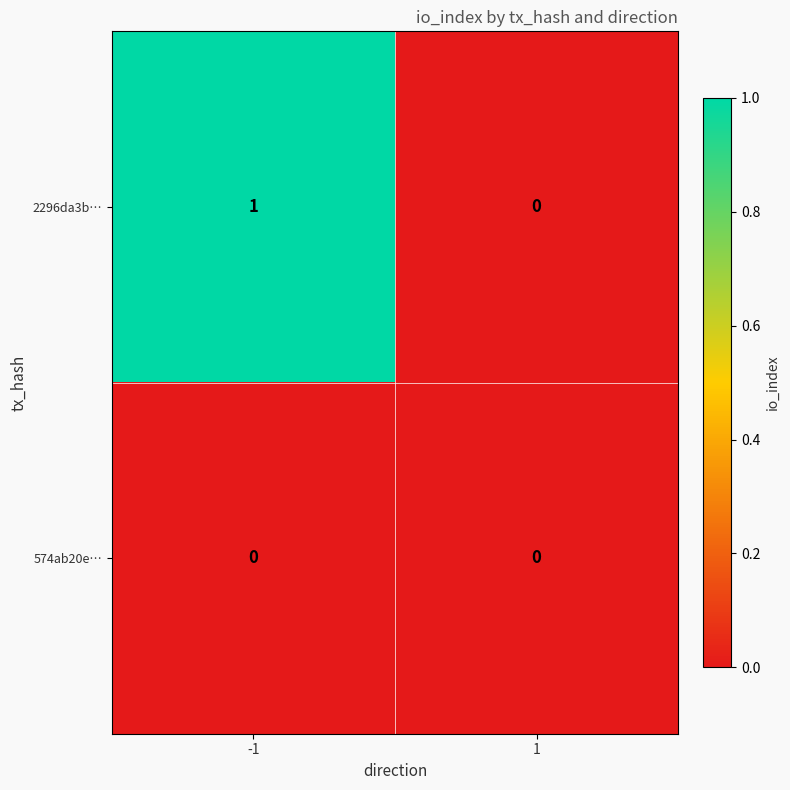

Which series has the largest range (max minus min)?

2296da3b…